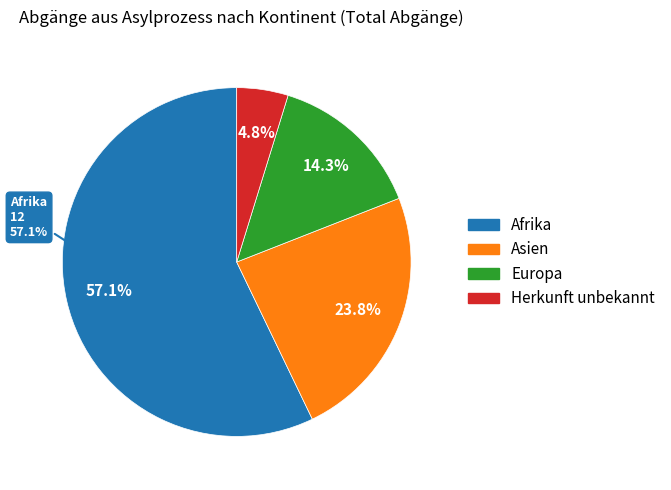

True or false: Herkunft unbekannt accounts for 5% of the total.

True